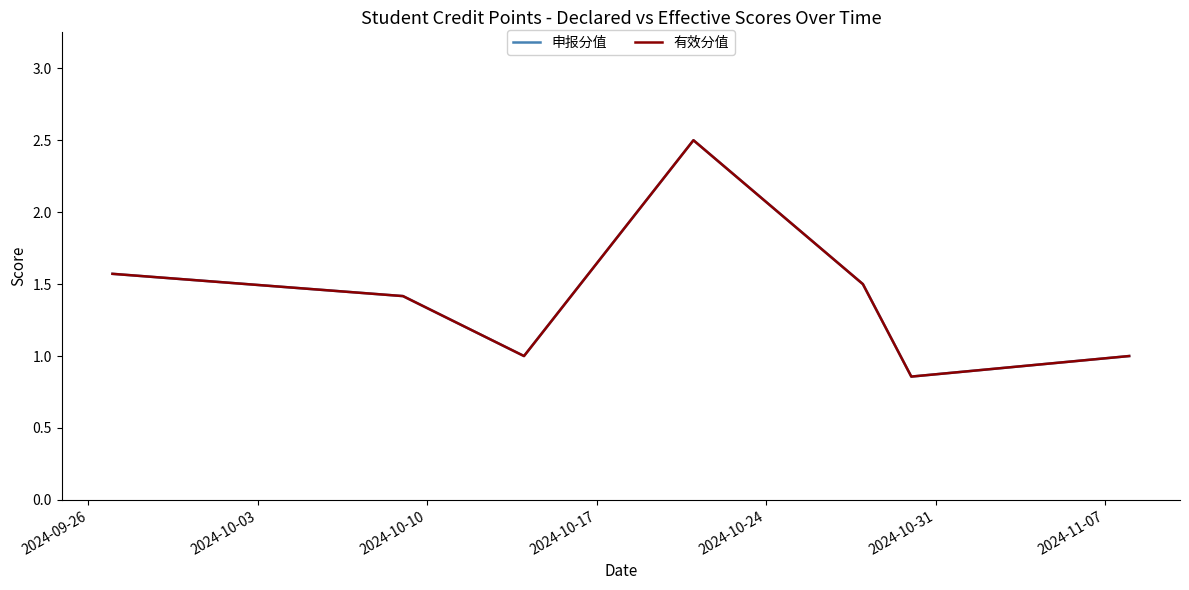

Which series has the largest range (max minus min)?

申报分值